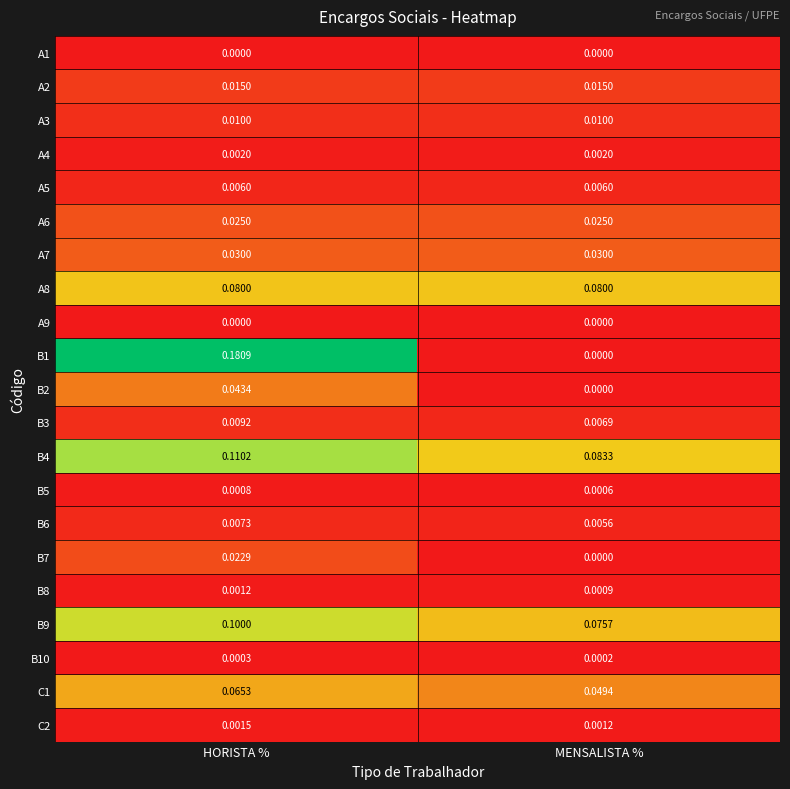

Between HORISTA % and MENSALISTA %, which series saw the biggest shift?

B1